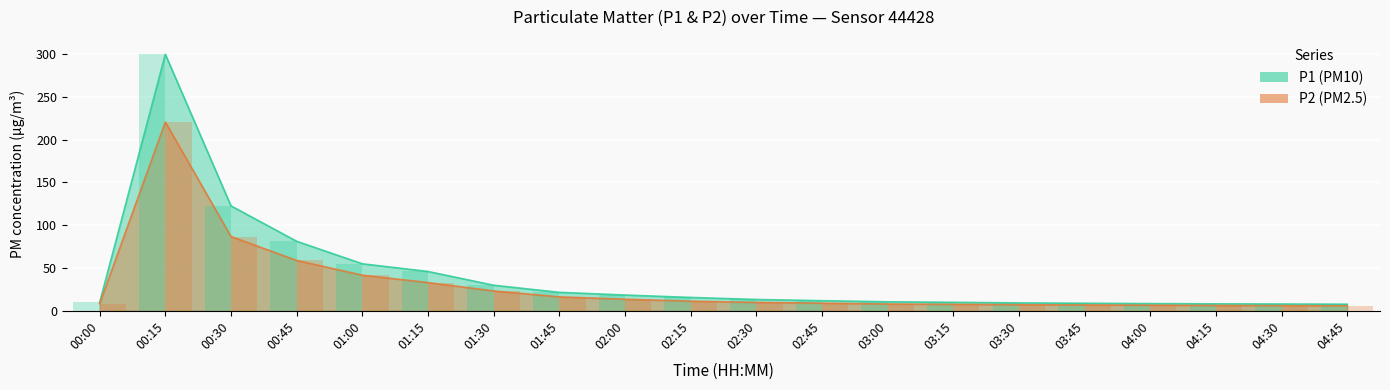

Which series has the largest total across all categories?

P1